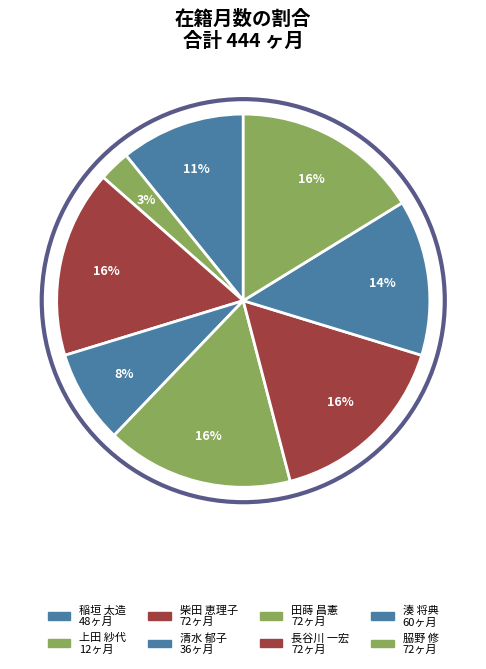

What percentage is the 稲垣 太造 slice, to the nearest percent?

11%